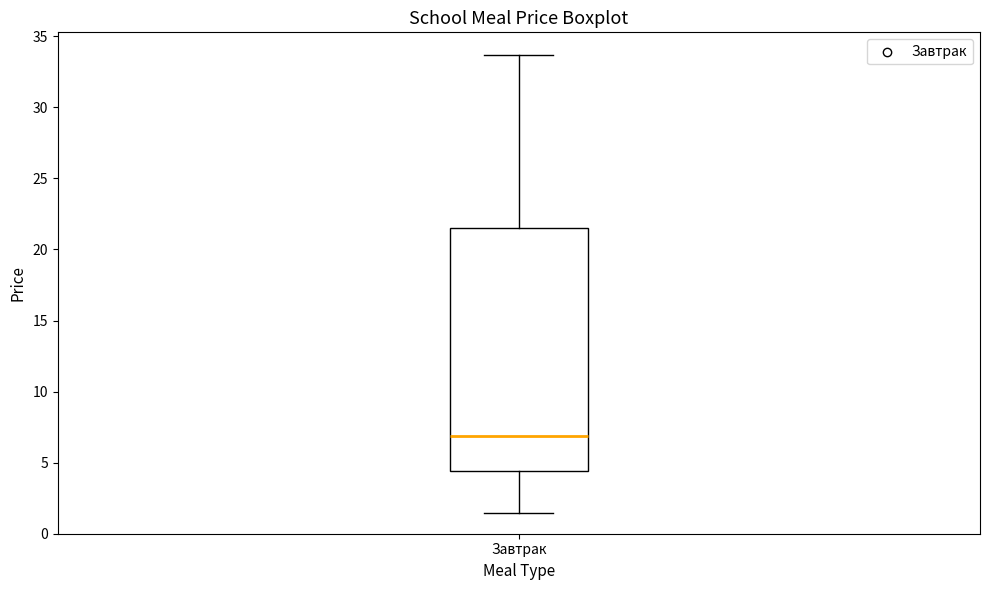

Read this box plot against the y-axis: the position of the median line, the range covered by the box, and the ends of both whiskers. The values are not printed on the chart, so give them approximately, as read against the axis.

median 7.0, box 4.5 to 21.5, whiskers 1.5 to 33.5